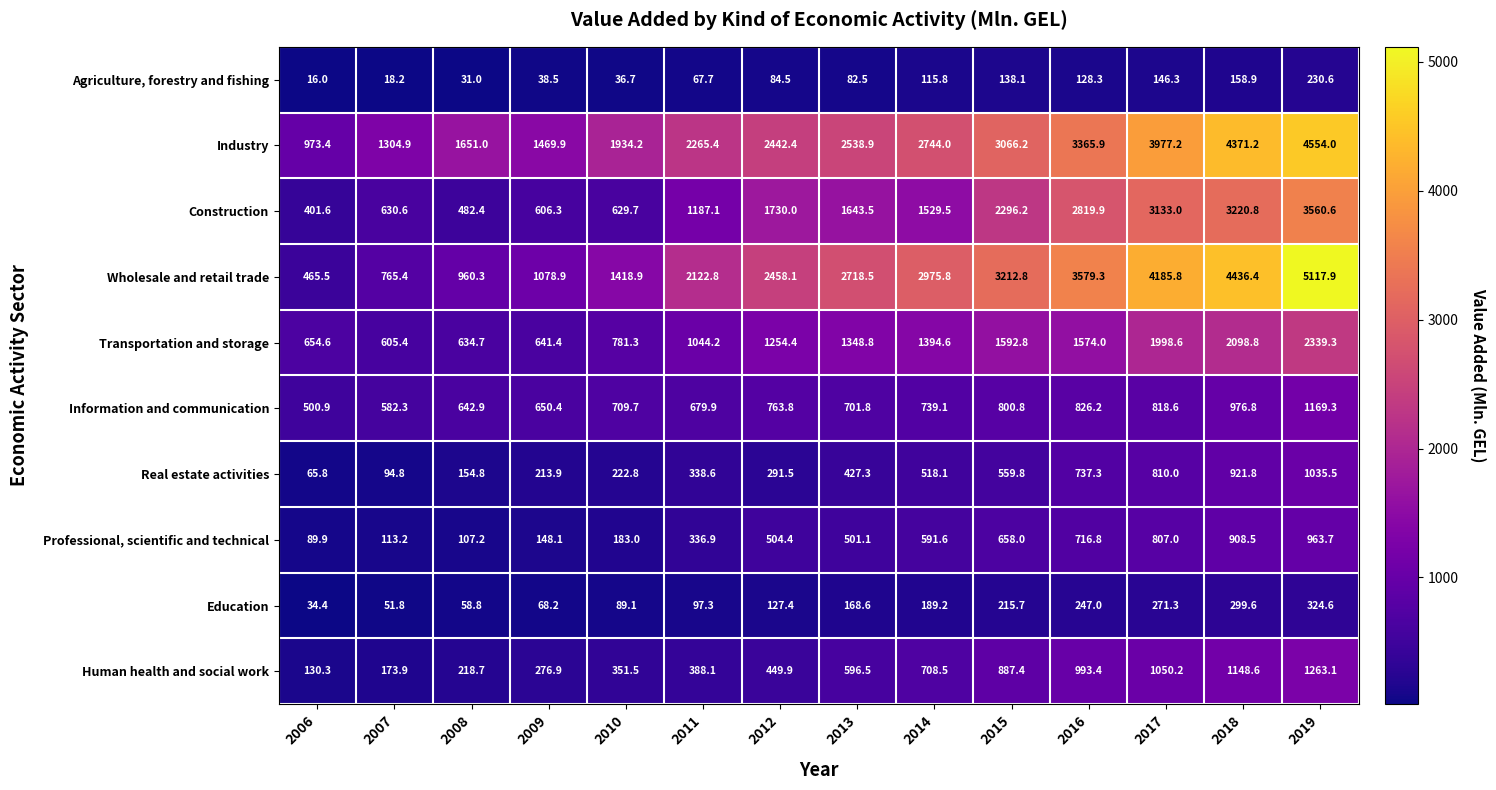

Rank the series at 2010 from lowest to highest value.

Agriculture, forestry and fishing, Education, Professional, scientific and technical, Real estate activities, Human health and social work, Construction, Information and communication, Transportation and storage, Wholesale and retail trade, Industry